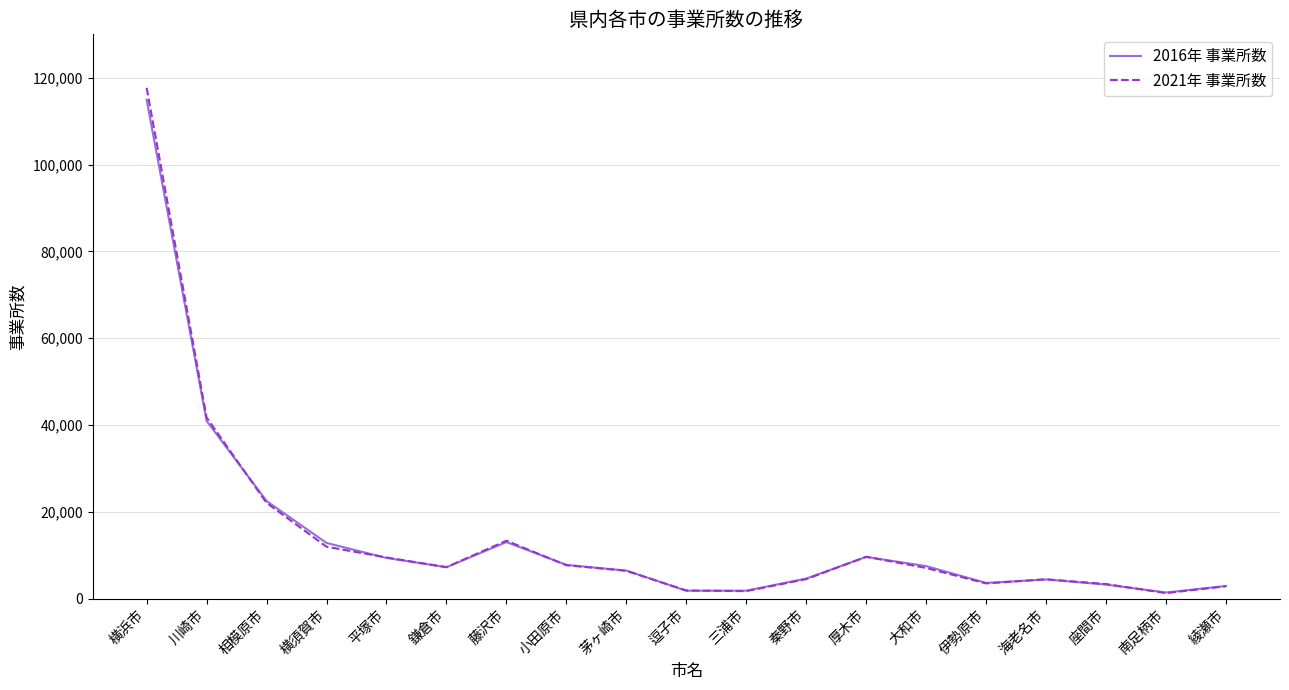

Which series has the largest range (max minus min)?

2021年 事業所数